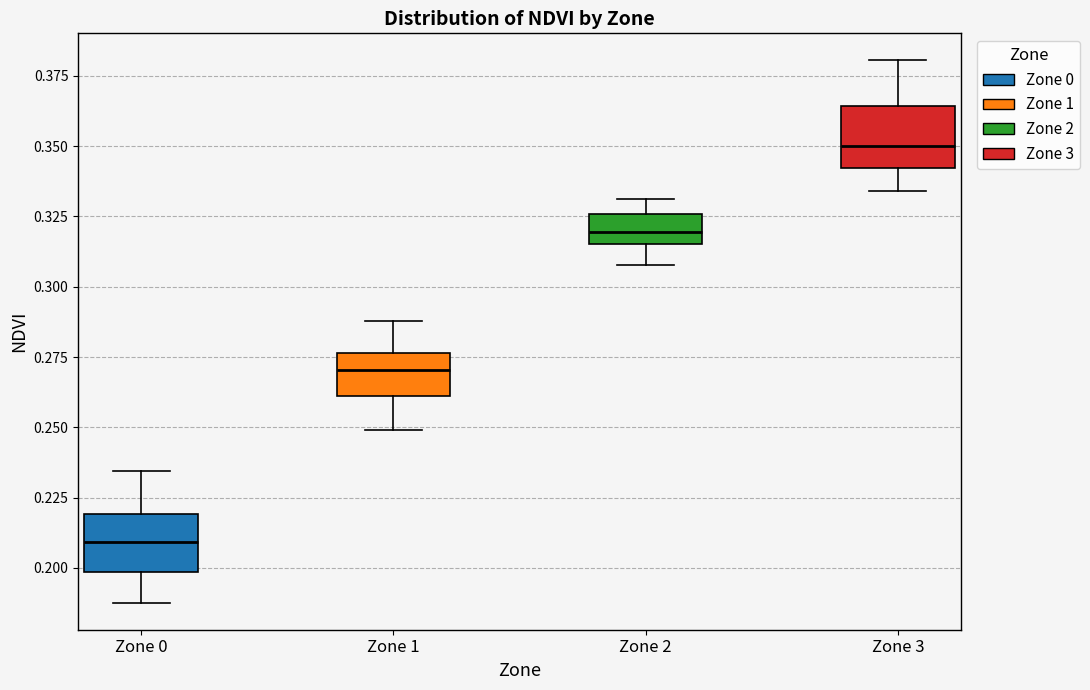

Reading left to right, read every box against the y-axis: the position of its median line, the range the box covers, and the ends of its whiskers. The values are not printed on the chart, so give them approximately, as read against the axis.

Zone 0: median 0.210, box 0.200 to 0.220, whiskers 0.190 to 0.235
Zone 1: median 0.270, box 0.260 to 0.275, whiskers 0.250 to 0.290
Zone 2: median 0.320, box 0.315 to 0.325, whiskers 0.310 to 0.330
Zone 3: median 0.350, box 0.340 to 0.365, whiskers 0.335 to 0.380